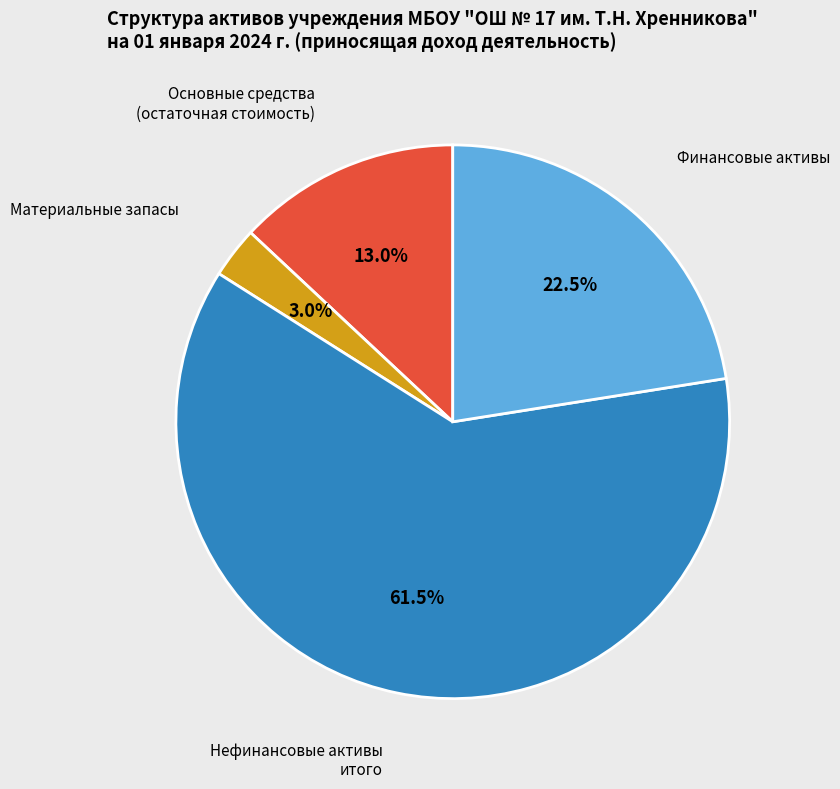

Does any single category account for the majority?

Yes